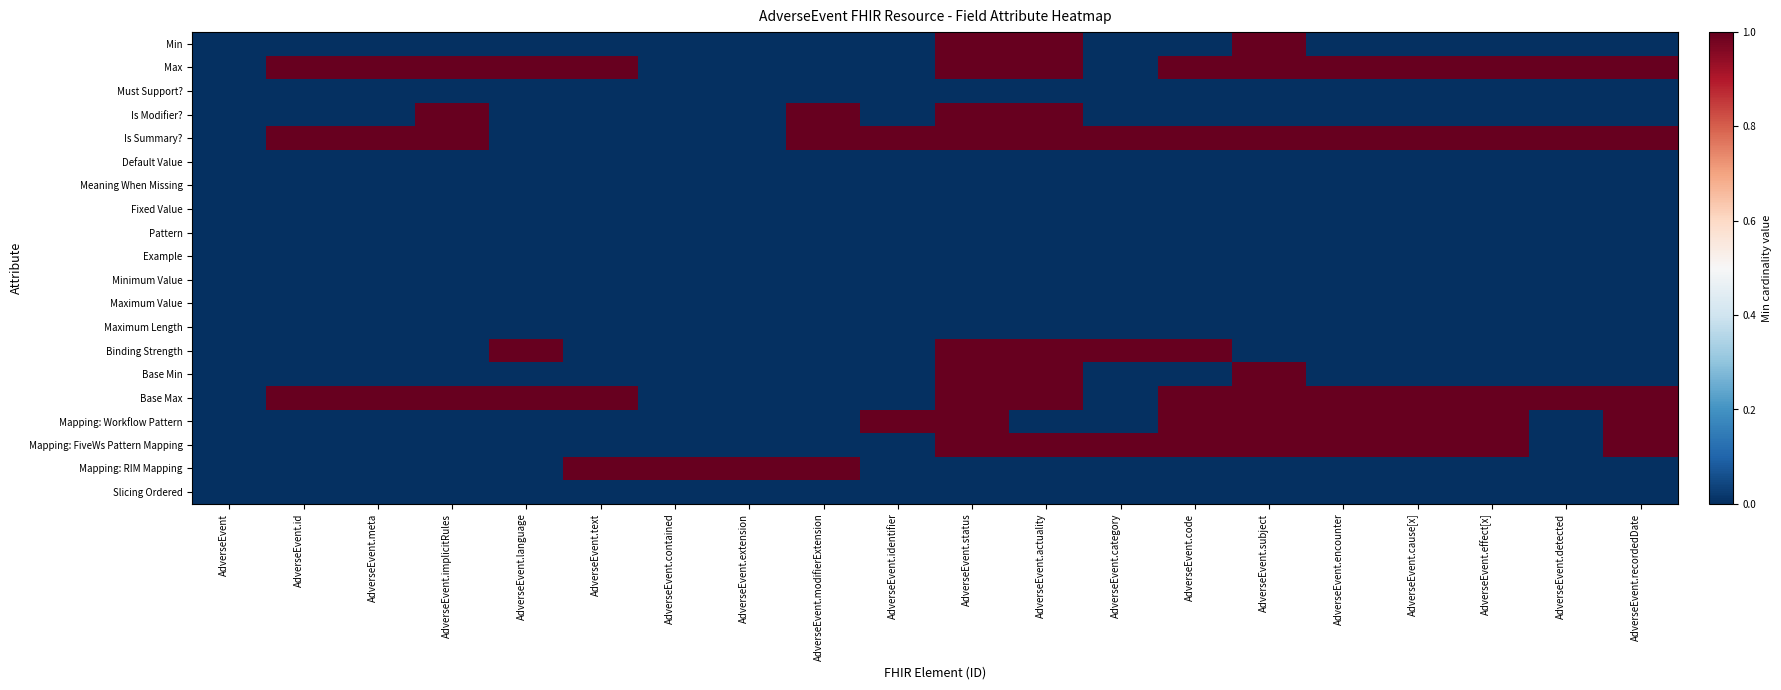

How many data points does each series have?

20